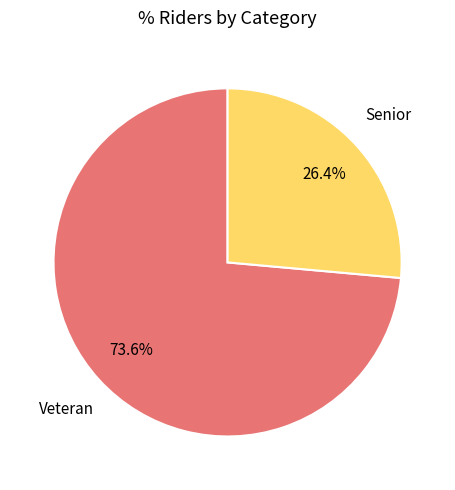

How many segments does this pie chart have?

2